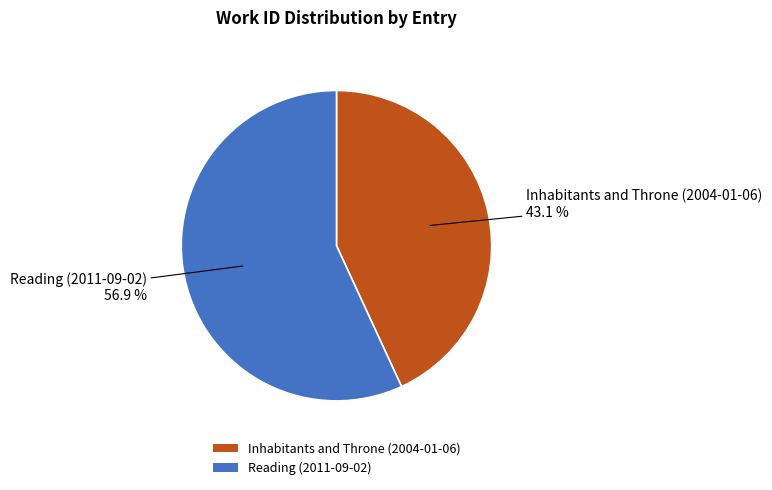

To the nearest percent, what is the difference between the Inhabitants and Throne (2004-01-06) and Reading (2011-09-02) slice percentages?

14%